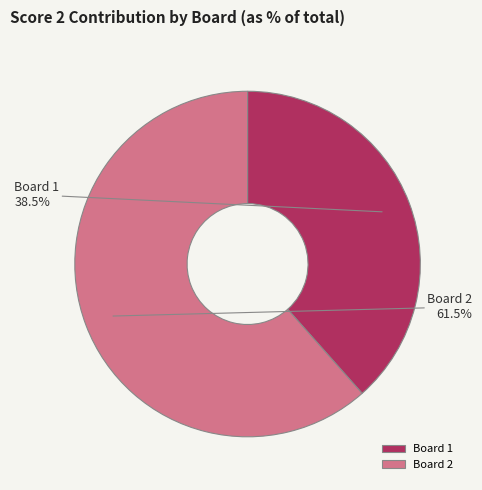

Which category accounts for the majority?

Board 2